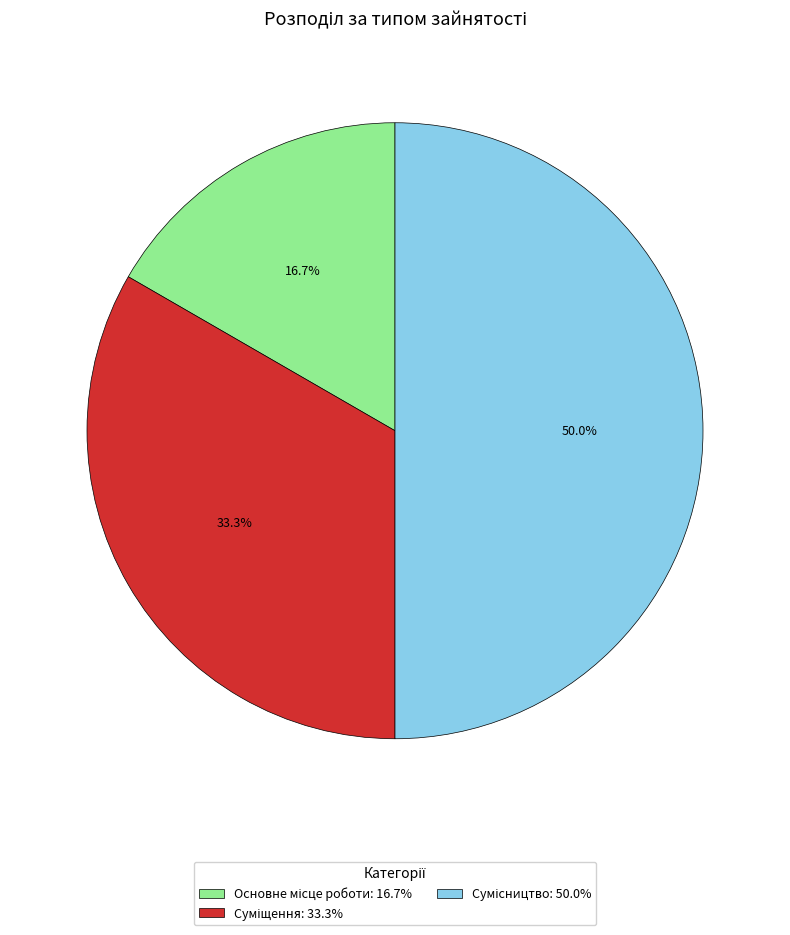

Does Сумісництво represent more than half of the total?

No